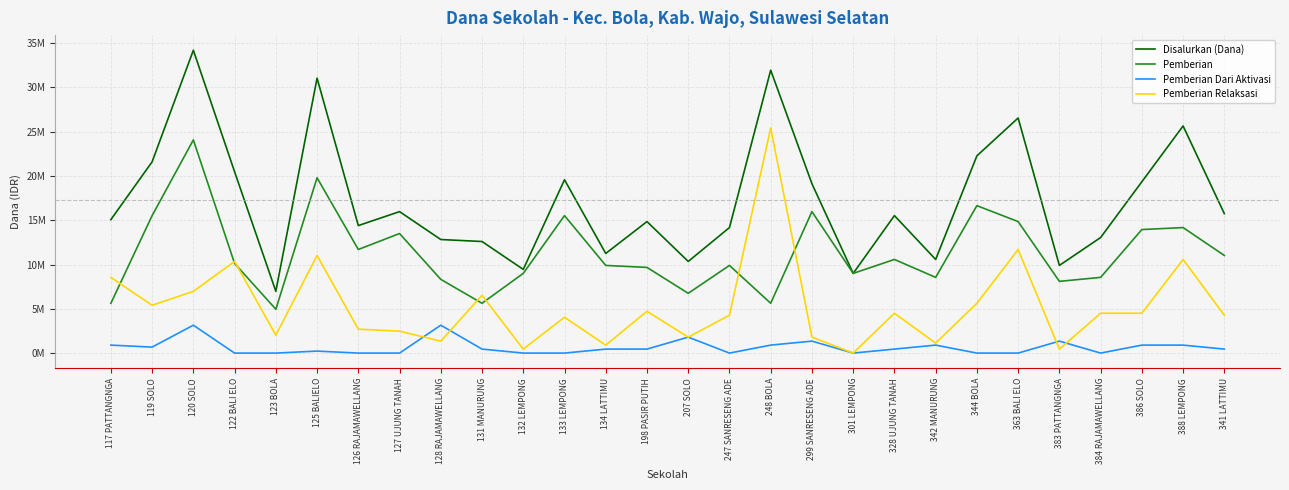

What is the difference between the maximum and minimum values in the Pemberian Relaksasi series?

25425000